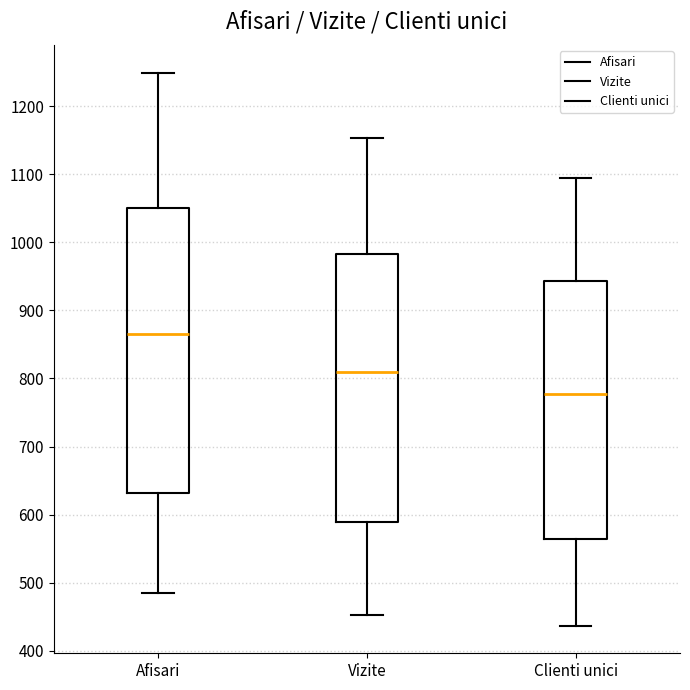

Where does the median line of the box for Afisari sit on the y-axis? The values are not printed on the chart, so give them approximately, as read against the axis.

870